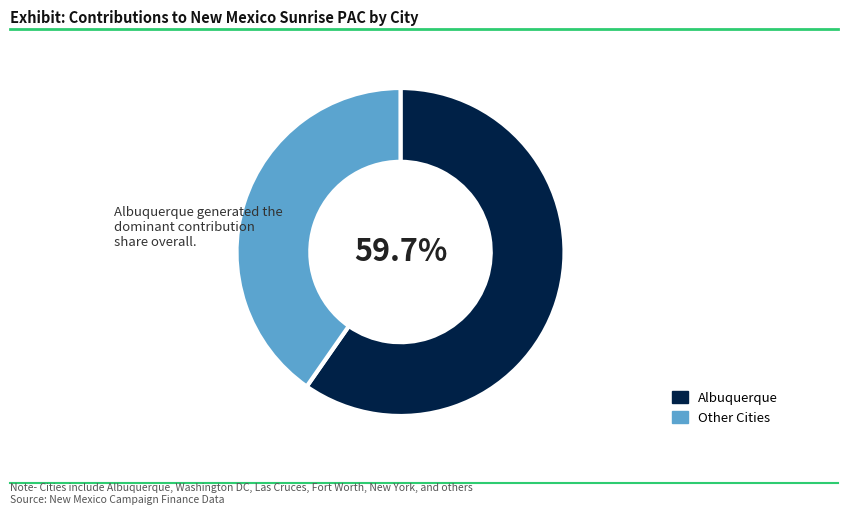

Does any single category account for the majority?

Yes